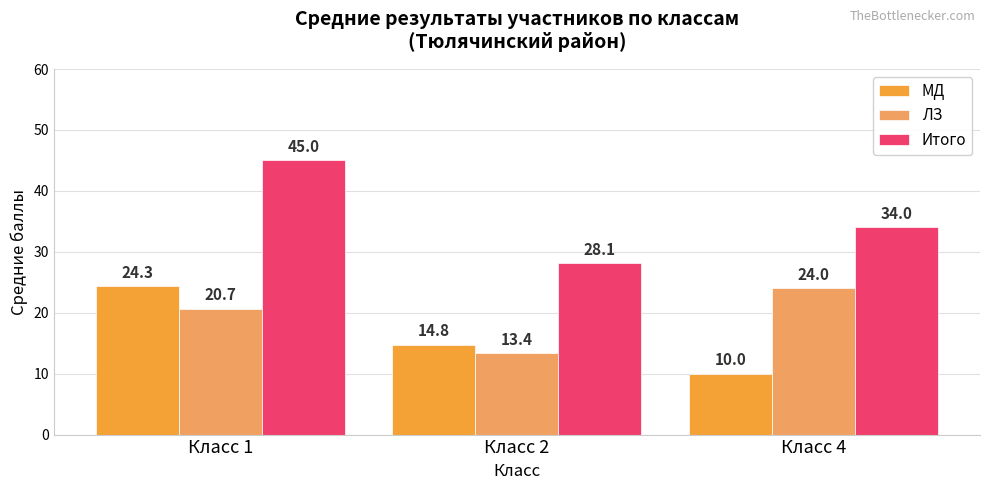

What is the difference between the second highest and minimum values in the Итого series?

5.9